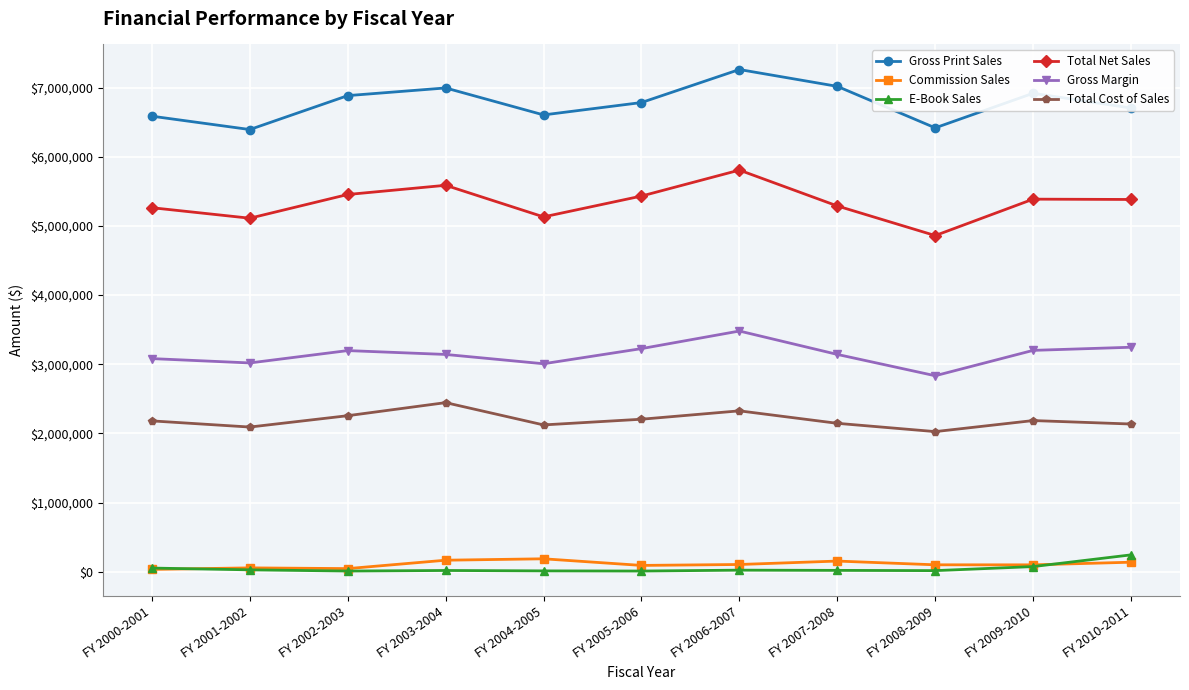

The value of Gross Print Sales at FY 2009-2010 is 11650467.6. True or false?

False